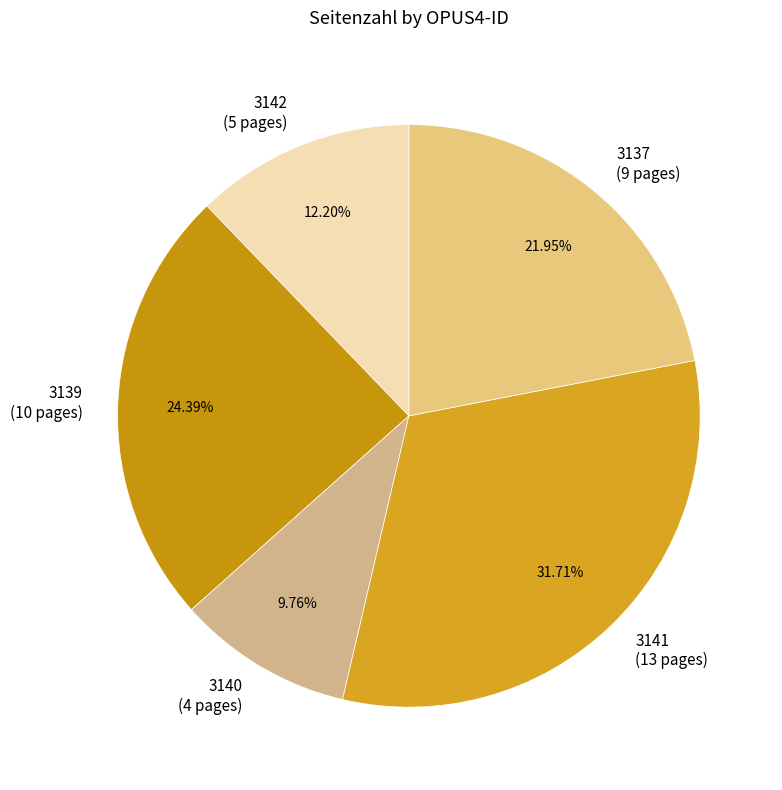

To the nearest percent, what percentage of the pie is 3137?

22%